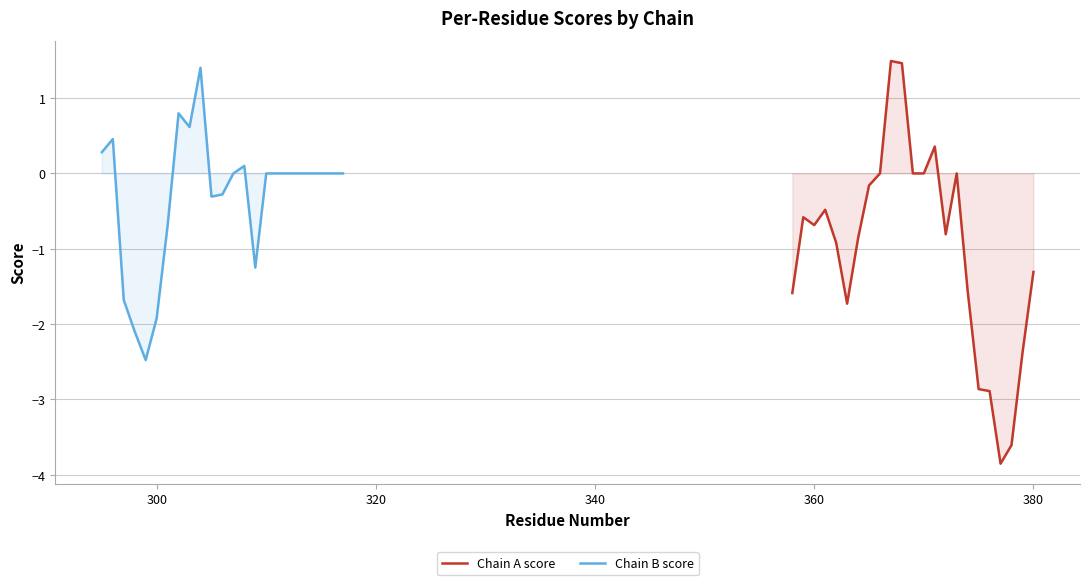

Reading right to left, list all the values displayed in this chart.

Chain A score: -1.3	-2.4	-3.6	-3.9	-2.9	-2.9	-1.6	0.0	-0.8	0.4	0.0	0.0	1.5	1.5	0.0	-0.2	-0.9	-1.7	-0.9	-0.5	-0.7	-0.6	-1.6
Chain B score: 0.0	0.0	0.0	0.0	0.0	0.0	0.0	0.0	-1.2	0.1	0.0	-0.3	-0.3	1.4	0.6	0.8	-0.7	-1.9	-2.5	-2.1	-1.7	0.5	0.3